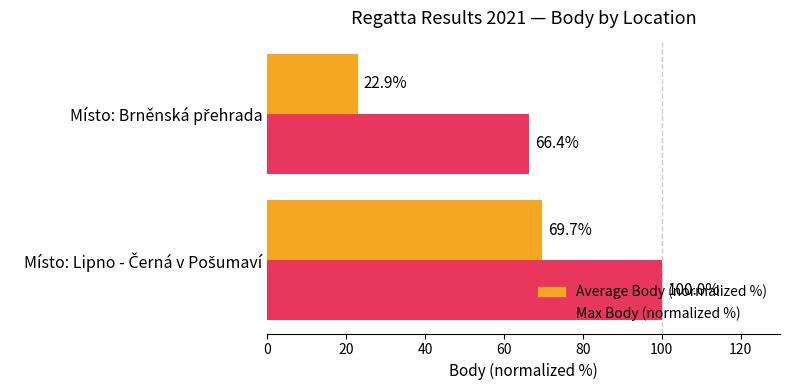

Which series has the widest spread of values?

Average Body (normalized %)